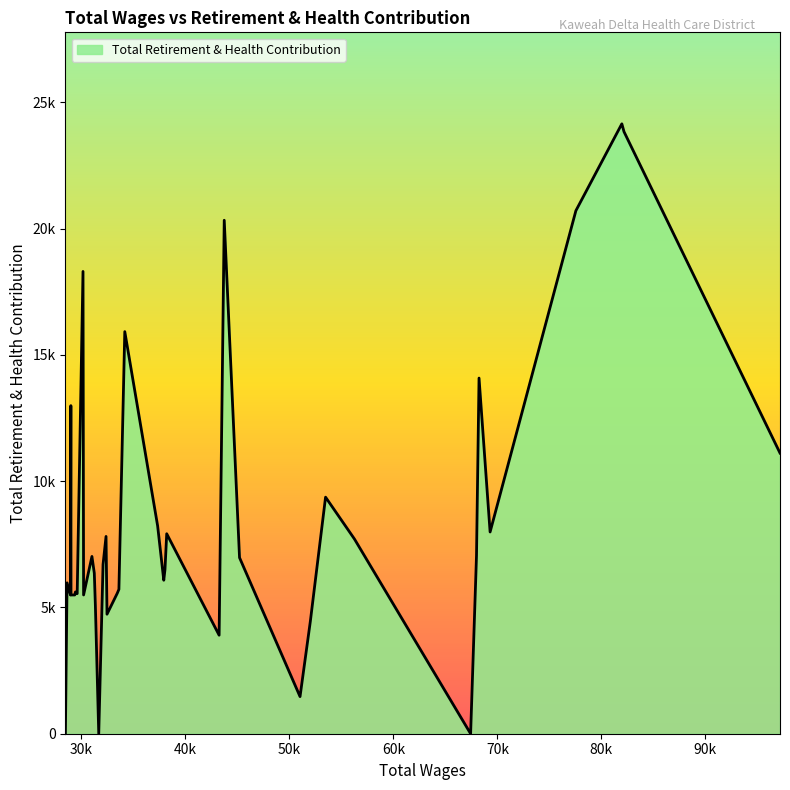

Does the chart have visible grid lines?

No